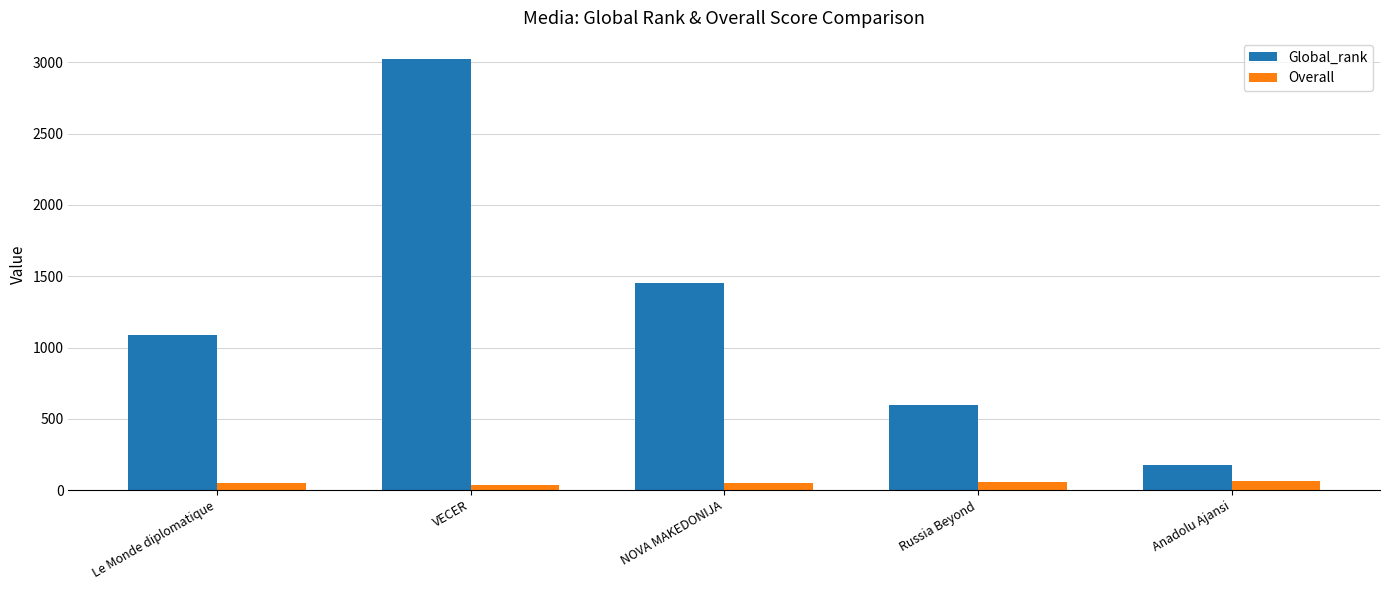

At which category does the chart reach its peak across all series?

VECER